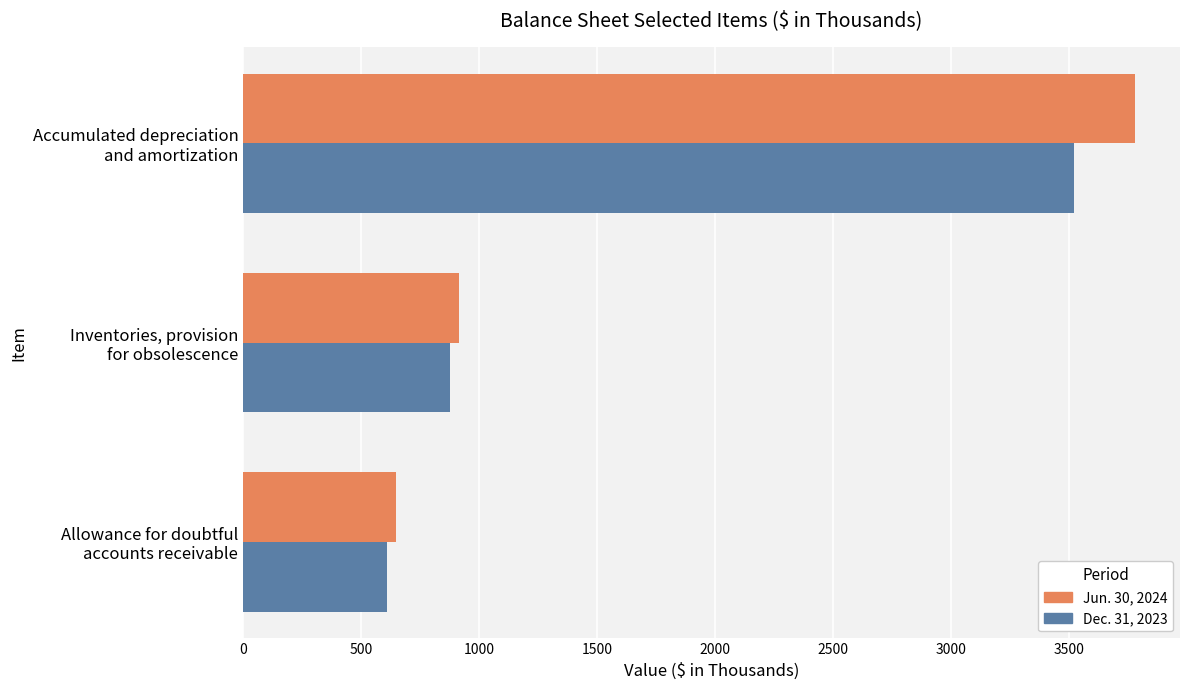

What is the difference between the maximum and second lowest values in the Jun. 30, 2024 series?

2867